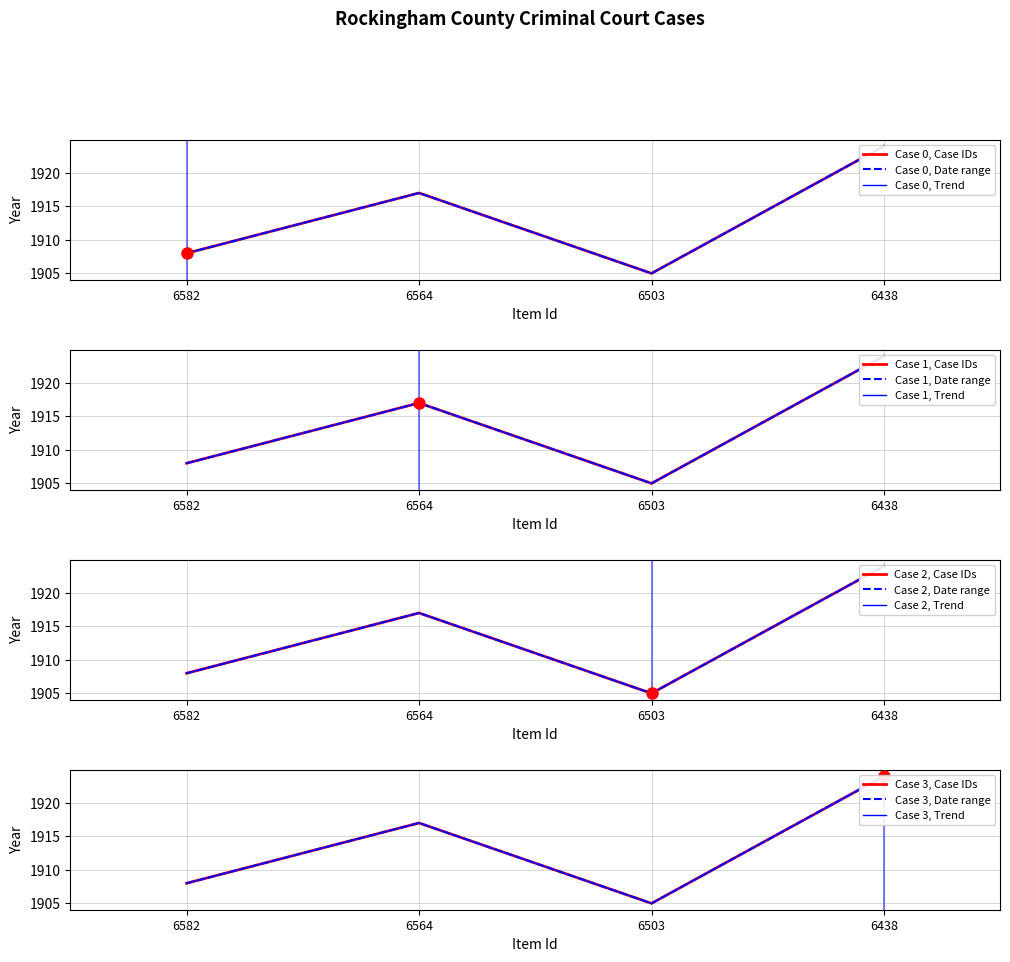

The value at 6503 is 935. True or false?

False